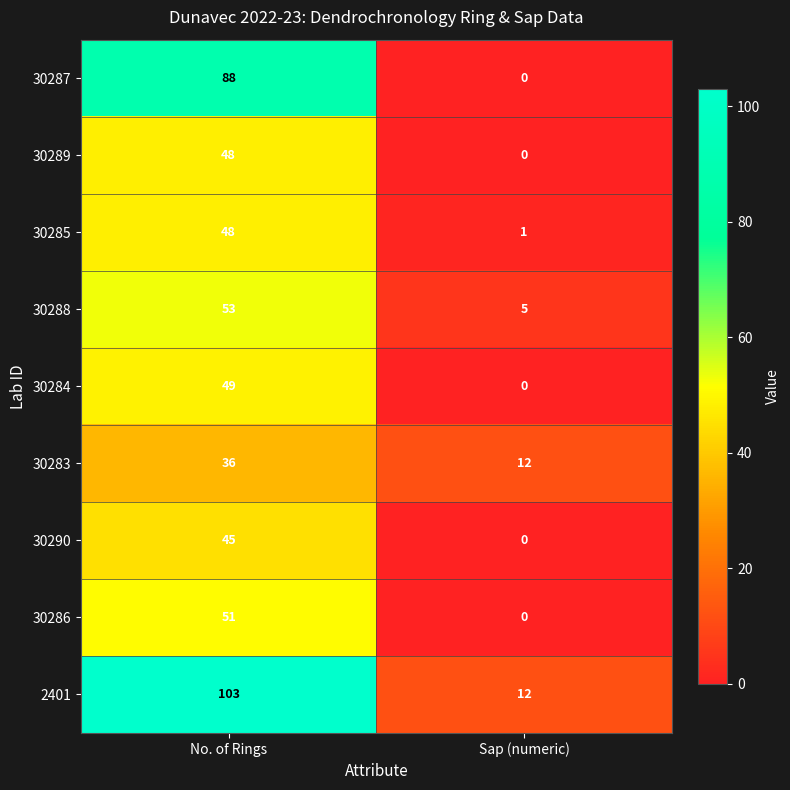

What is the sum of all 30285 values?

49